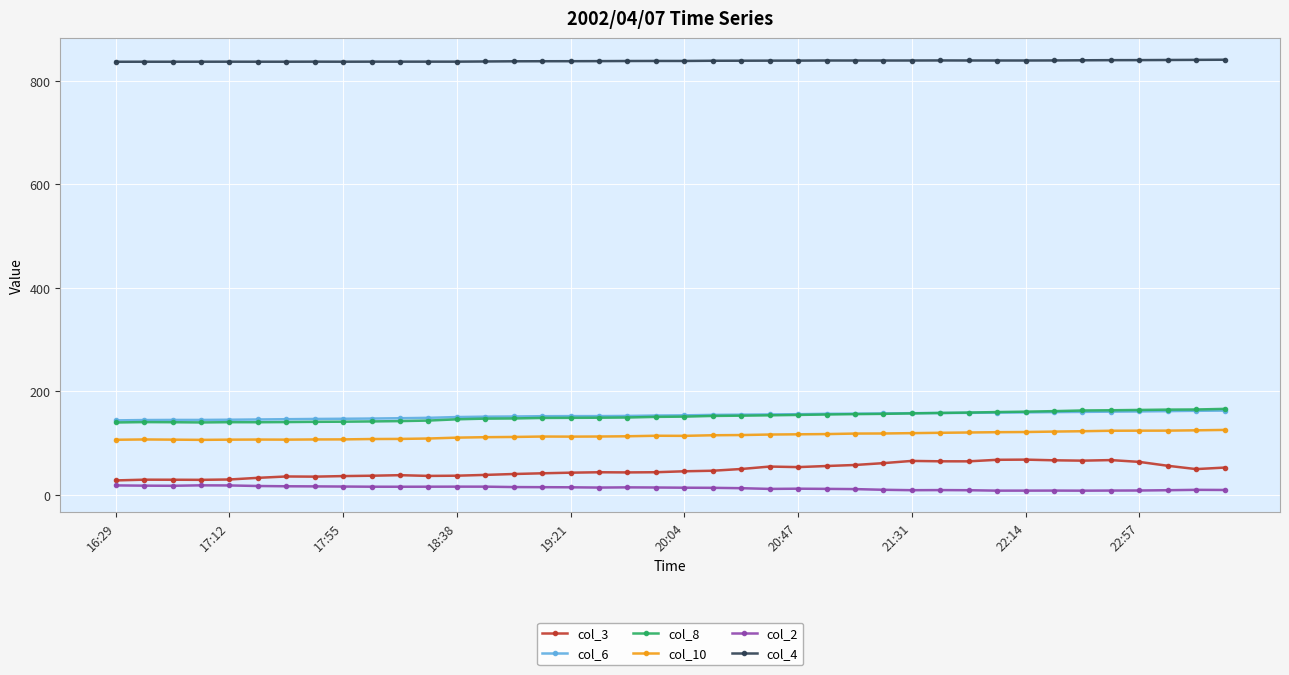

What is the value of the col_3 point at the 3rd from the left?

29.2